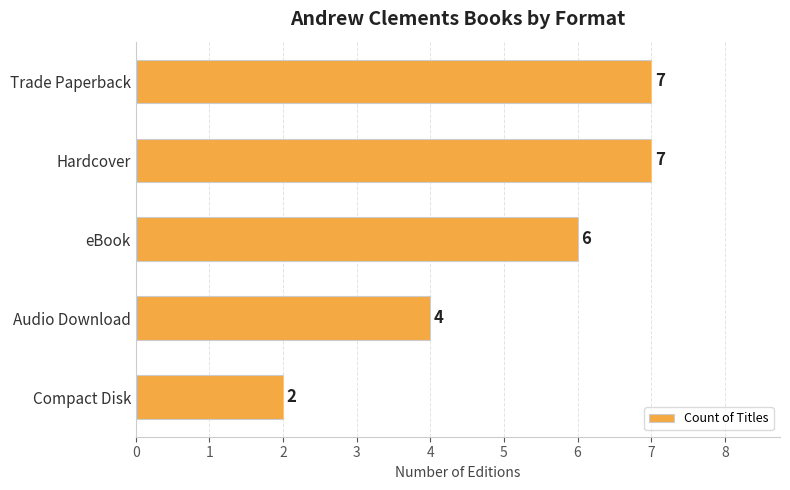

What is the maximum value shown in the chart?

7